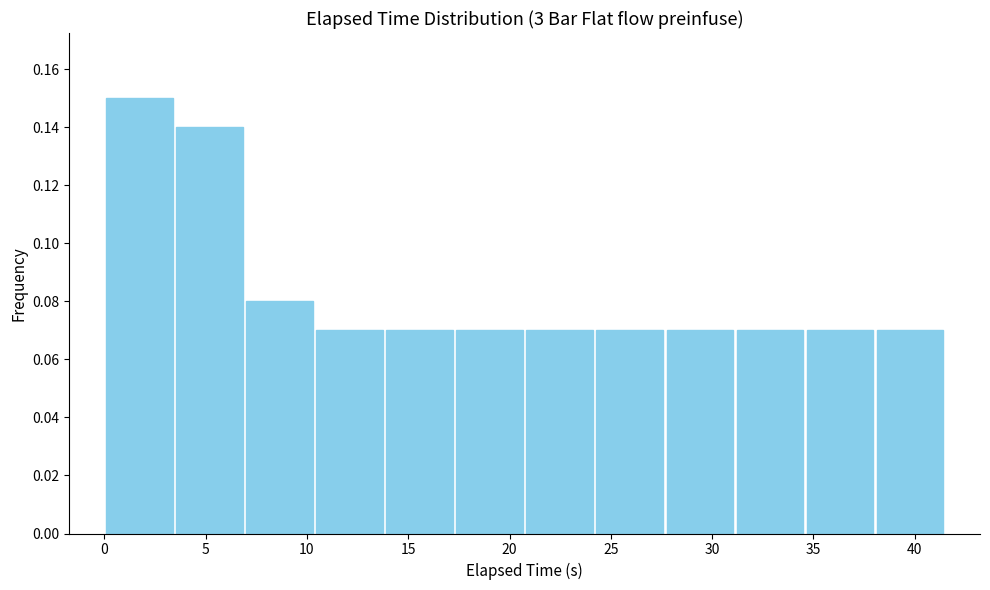

Which range on the x-axis has the tallest bar?

0.0 to 3.5